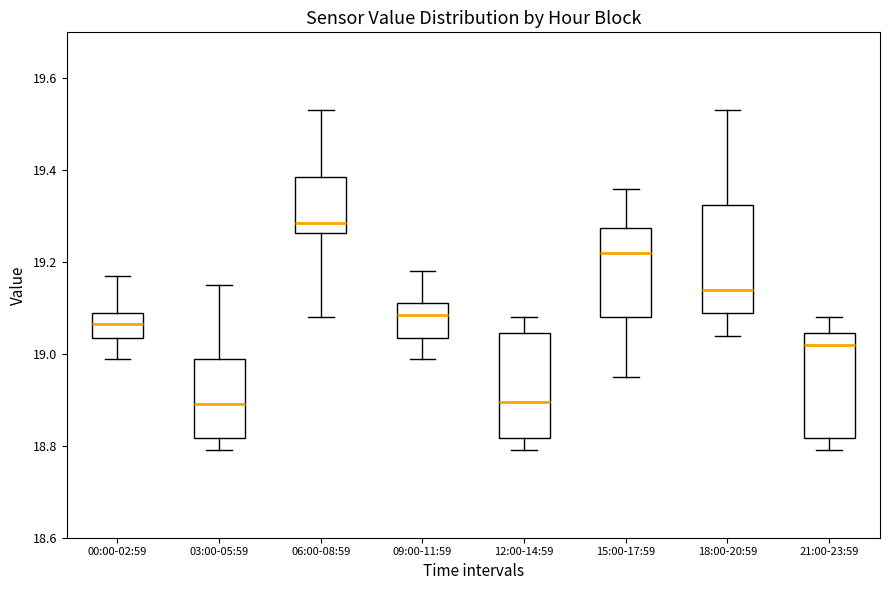

Which box's median line is the highest?

06:00-08:59